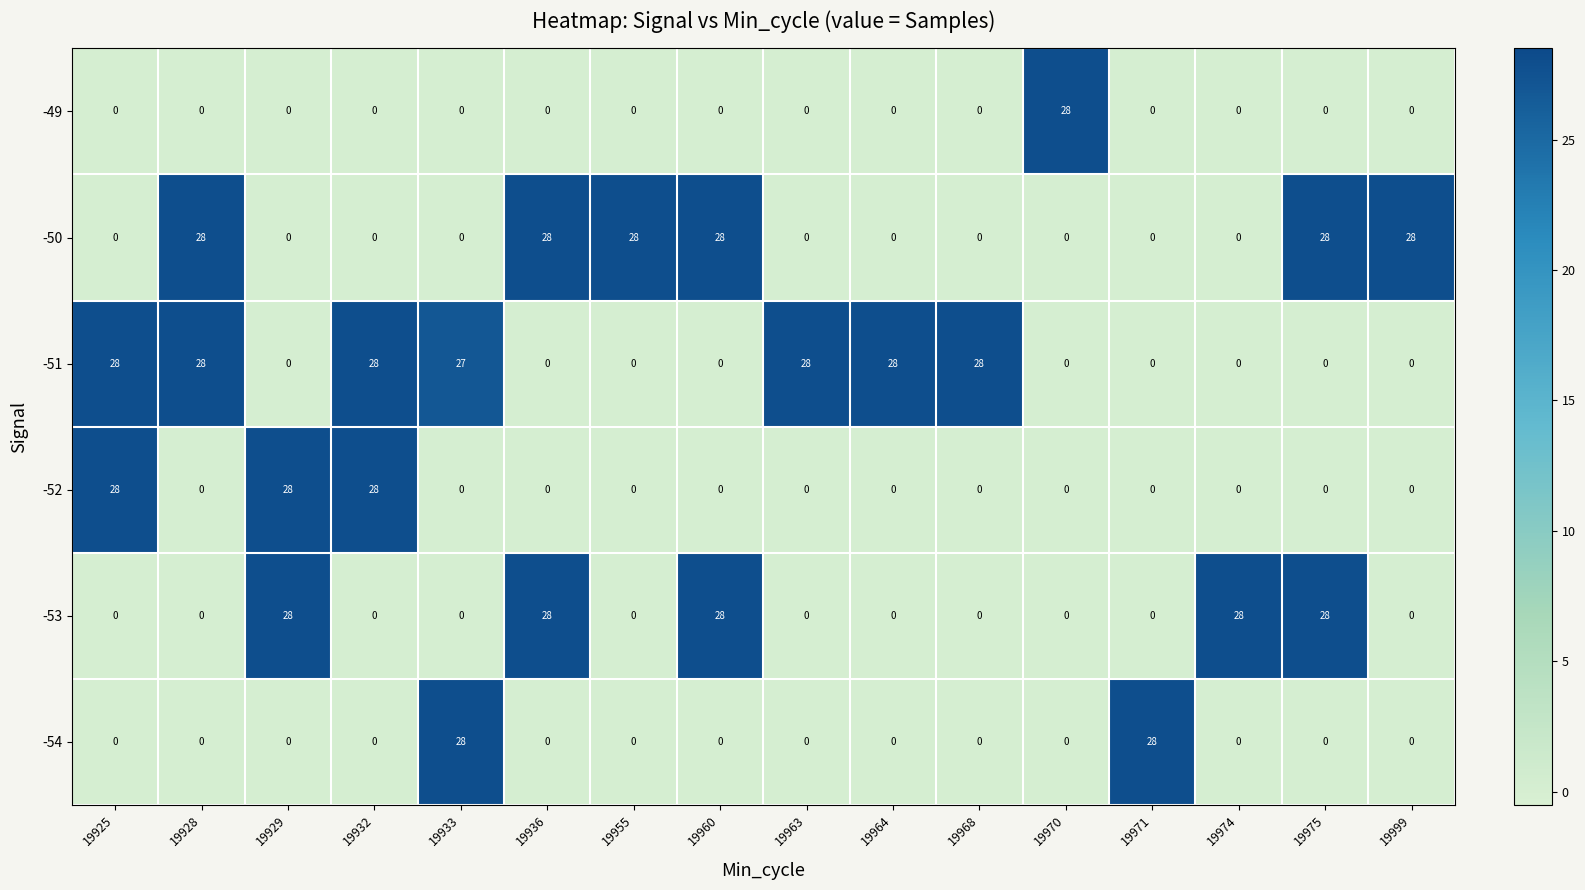

Which series has the largest total across all categories?

-51